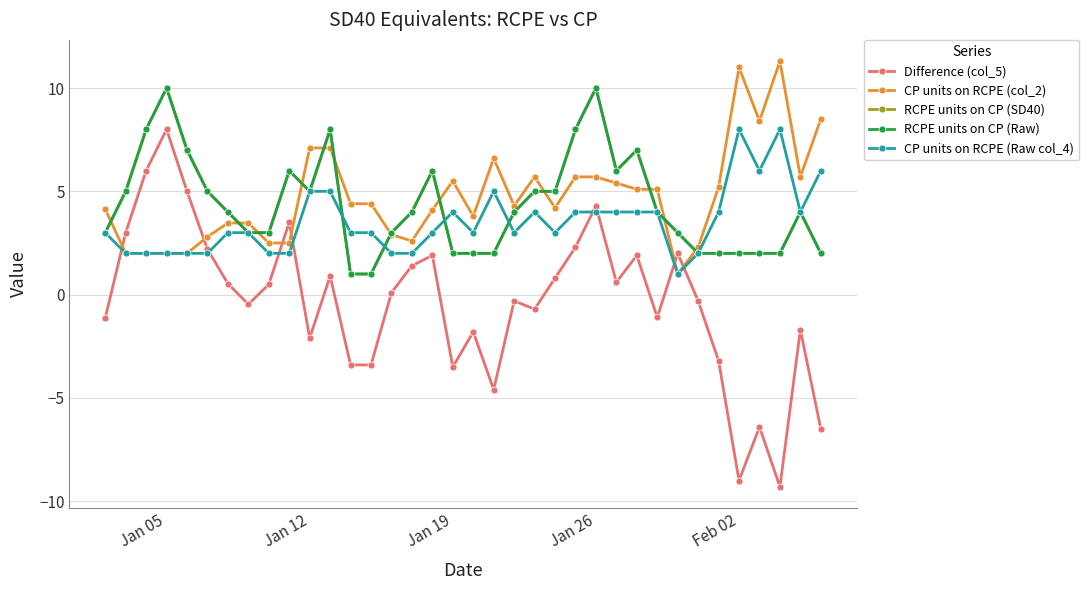

Rank the series by their maximum value, from lowest to highest.

Difference (col_5), CP units on RCPE (Raw col_4), RCPE units on CP (SD40), RCPE units on CP (Raw), CP units on RCPE (col_2)